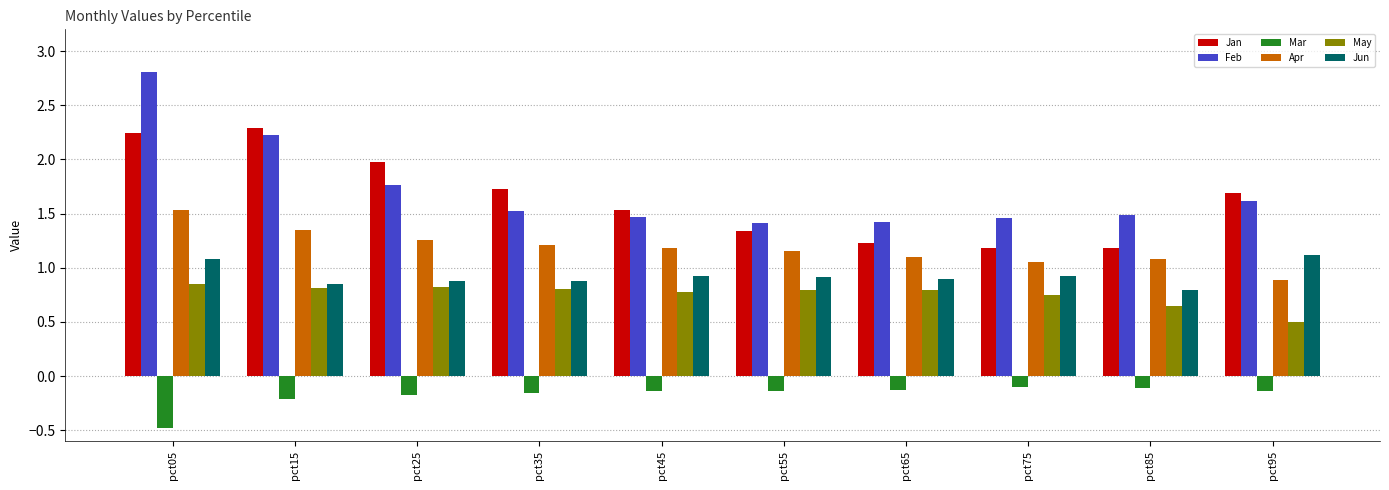

Where does the Apr series first go above 1?

pct05